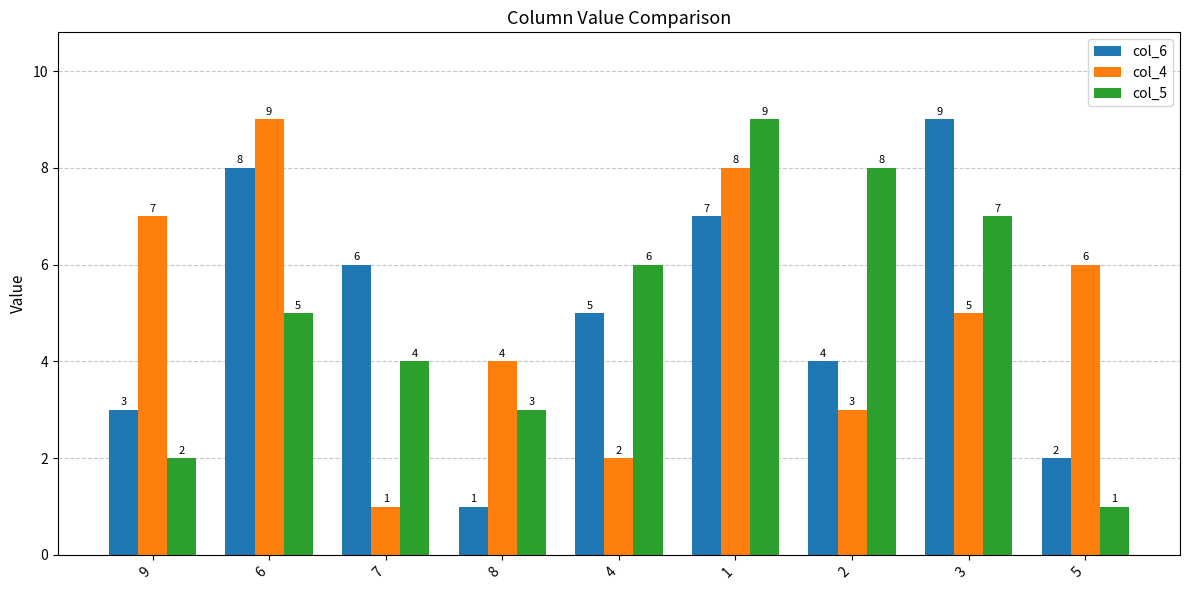

What is the average value of the col_4 series?

5